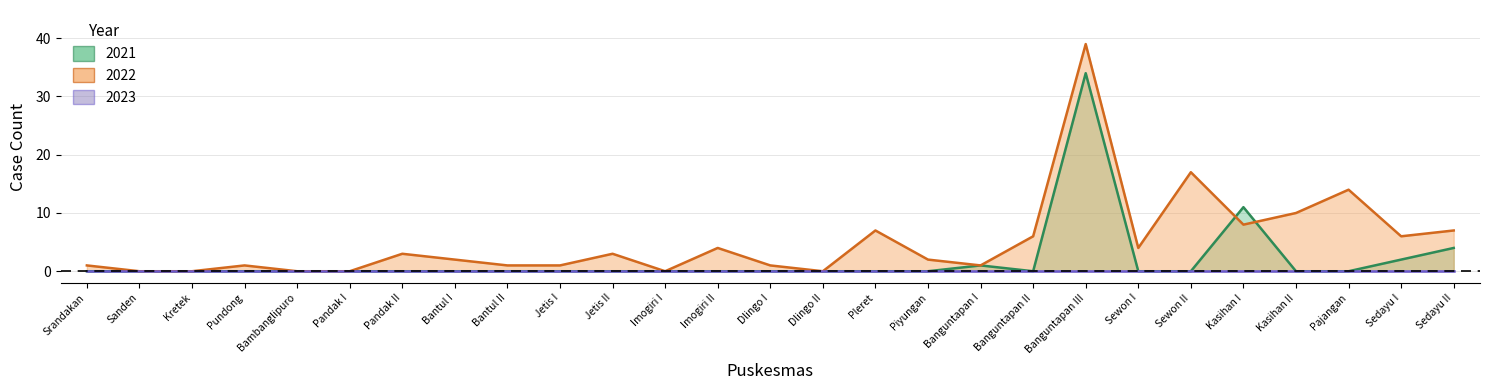

The 2022 series shows 17 at Kasihan II. True or false?

False